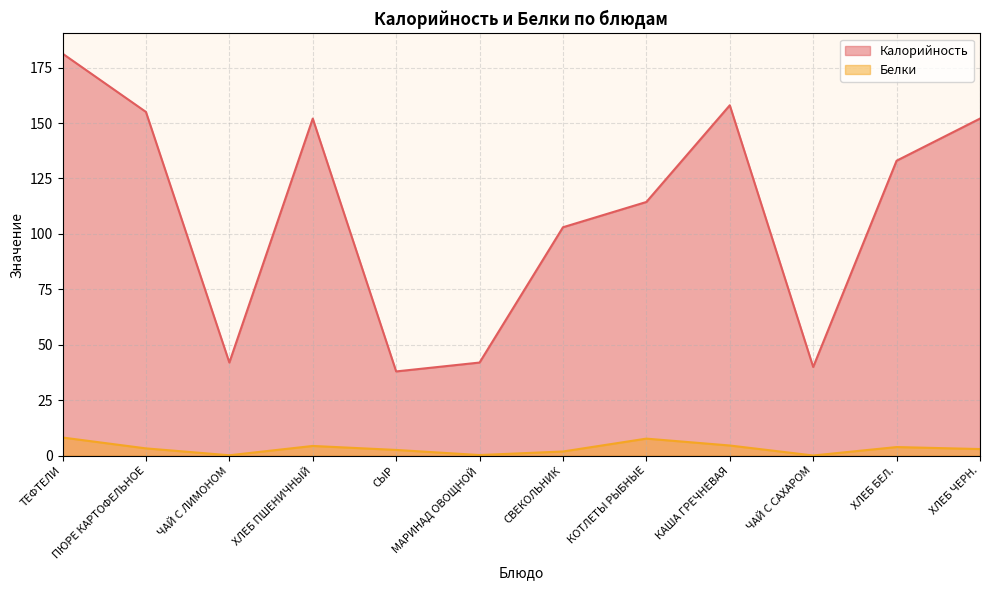

True or false: Калорийность and Белки cross at least once.

False